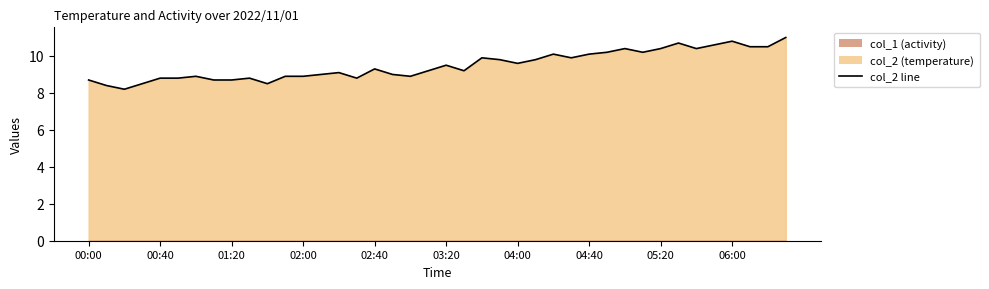

How many interior local valleys (lower than both neighbors) does the data have?

9